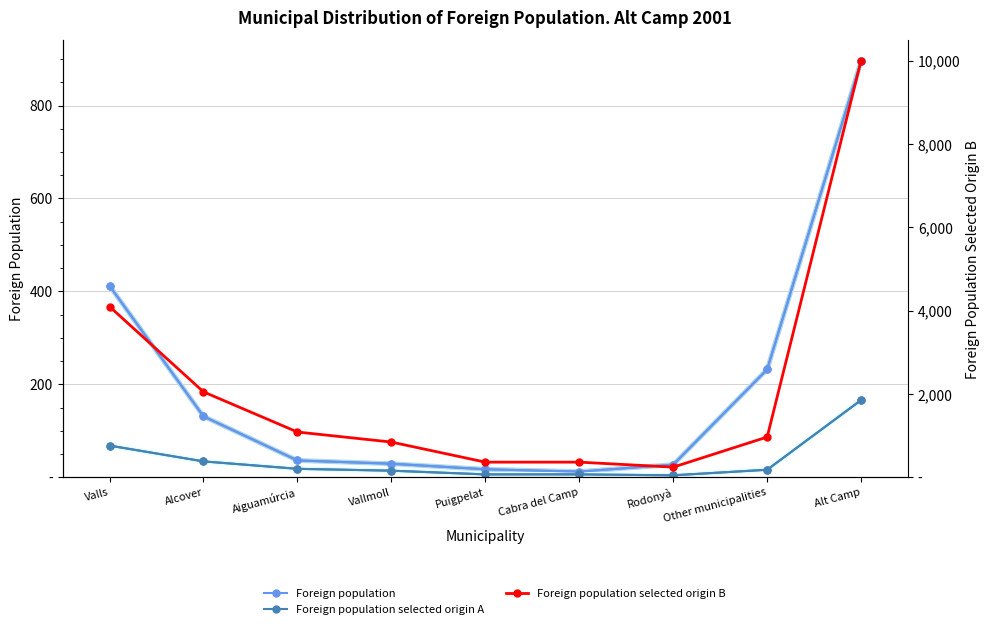

Which category has the highest value in the Foreign population selected origin B series?

Alt Camp